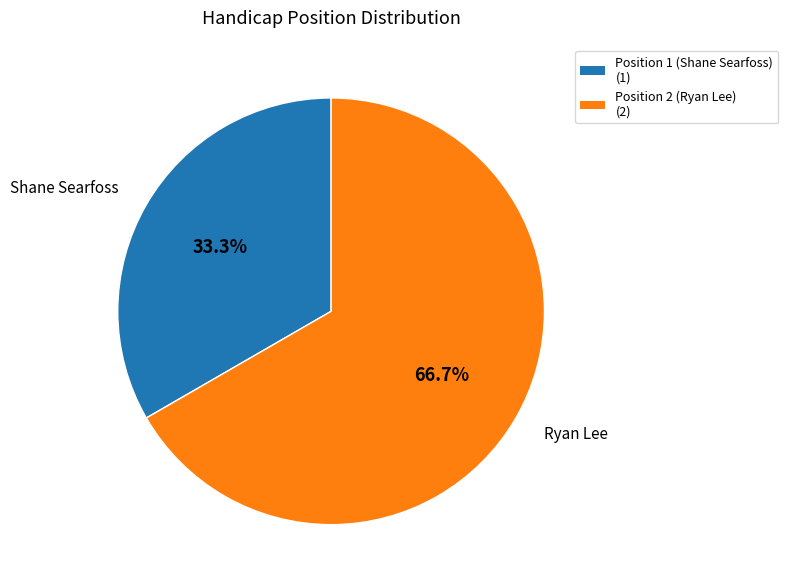

Which slice is the smallest?

Shane Searfoss